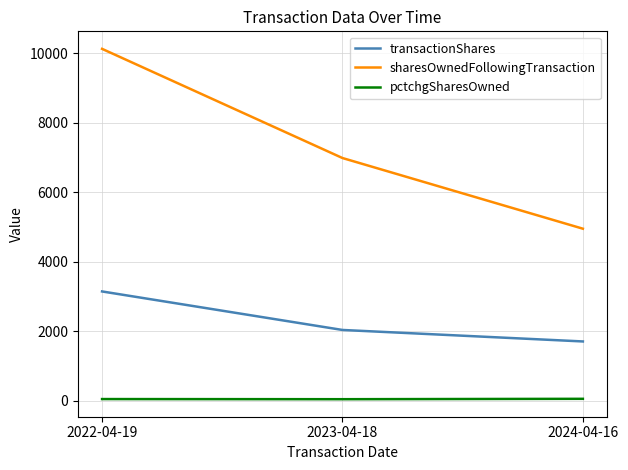

What is the average value of the transactionShares series?

2294